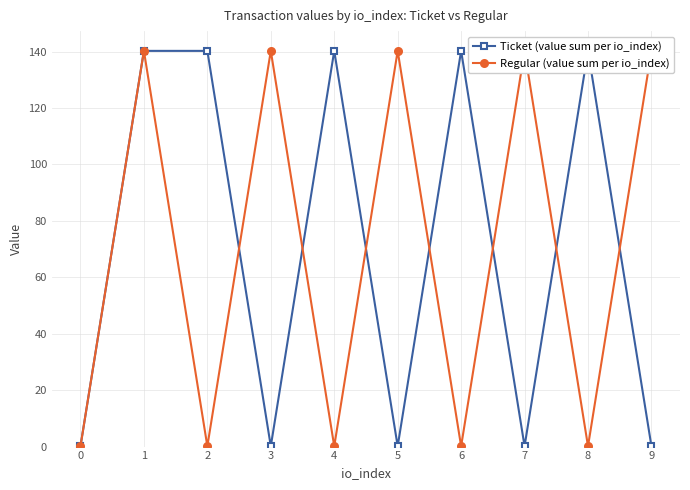

Where does the Regular (value sum per io_index) series first go above 140?

1